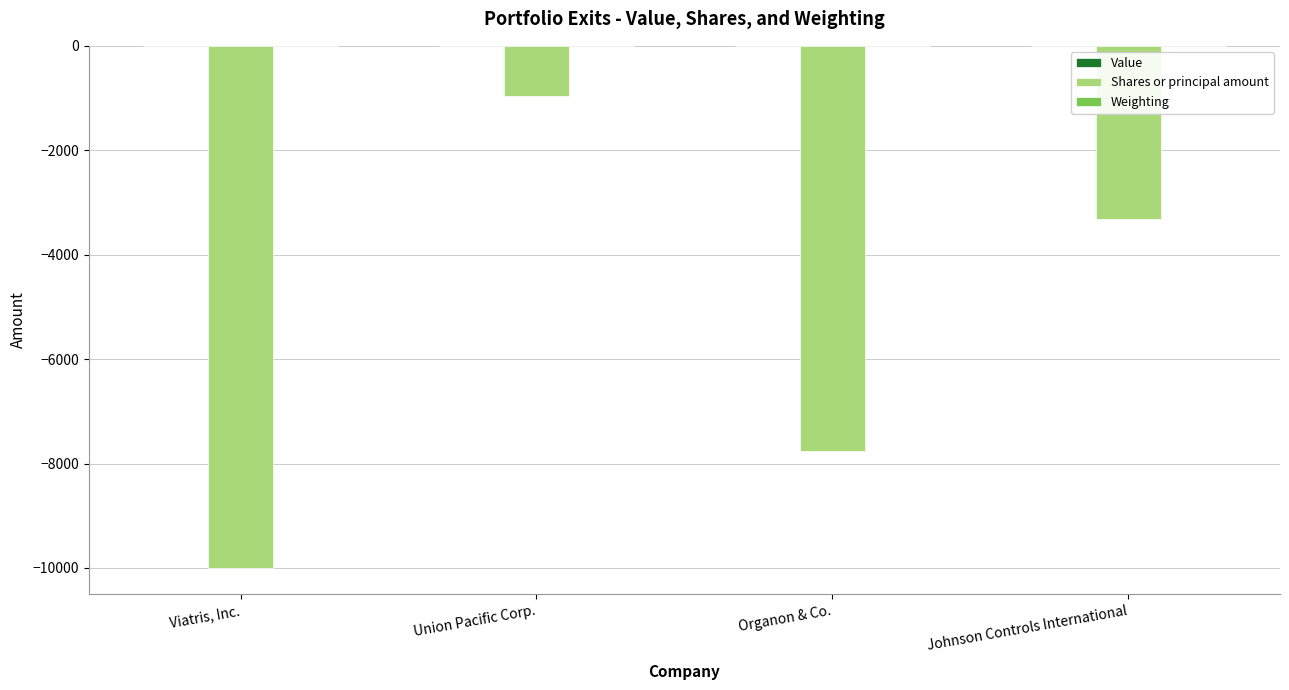

What is the sum of all Shares or principal amount values?

-22047.0